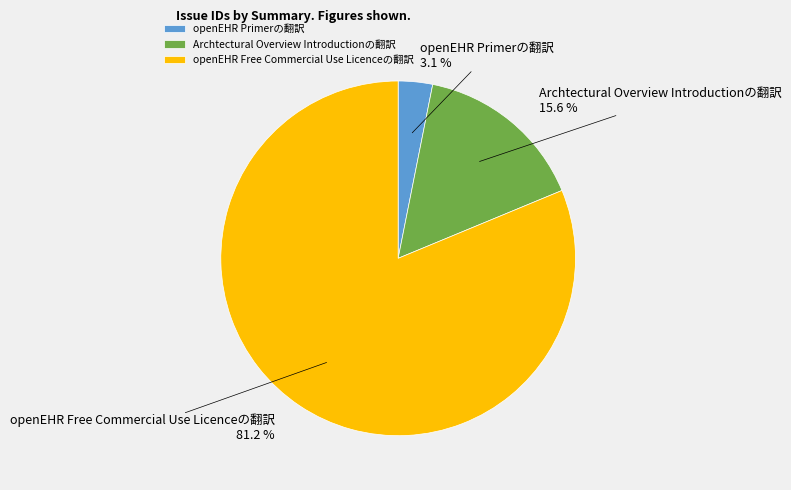

Which category has the smallest portion of the pie?

openEHR Primerの翻訳